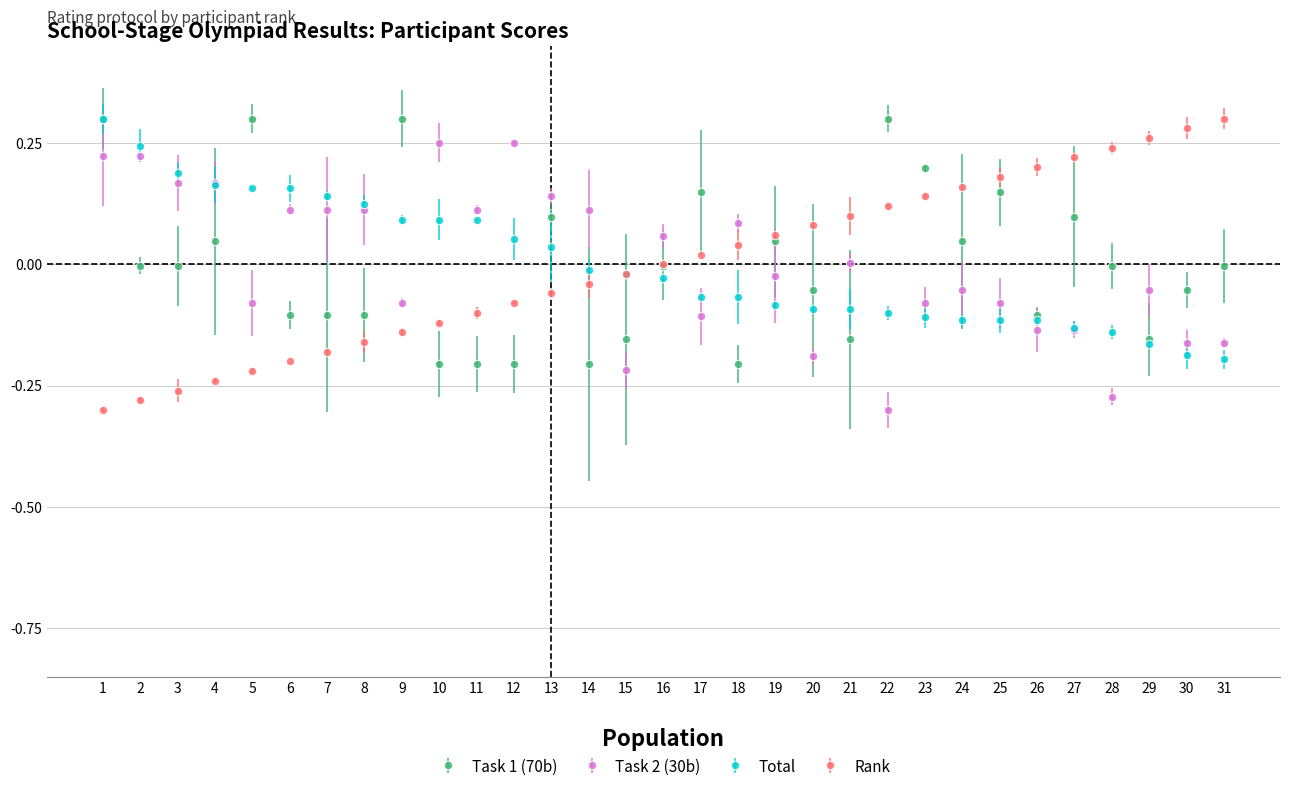

The value of Task 1 (70b) at 19 is 0.1. True or false?

False